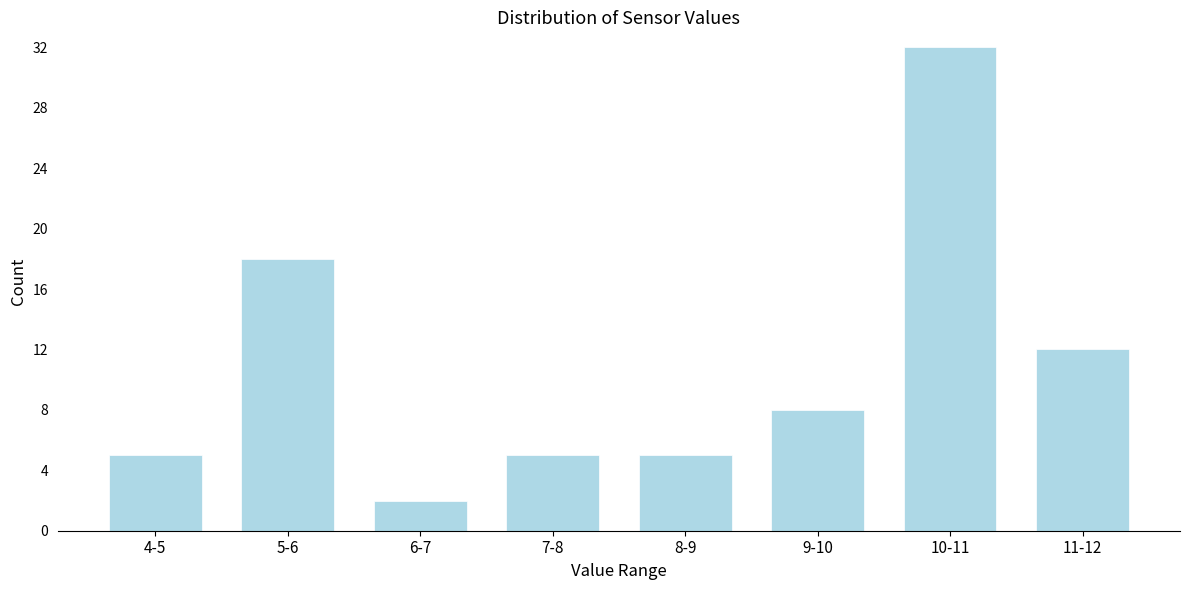

Reading left to right, list all the values displayed in this chart.

5	18	2	5	5	8	32	12